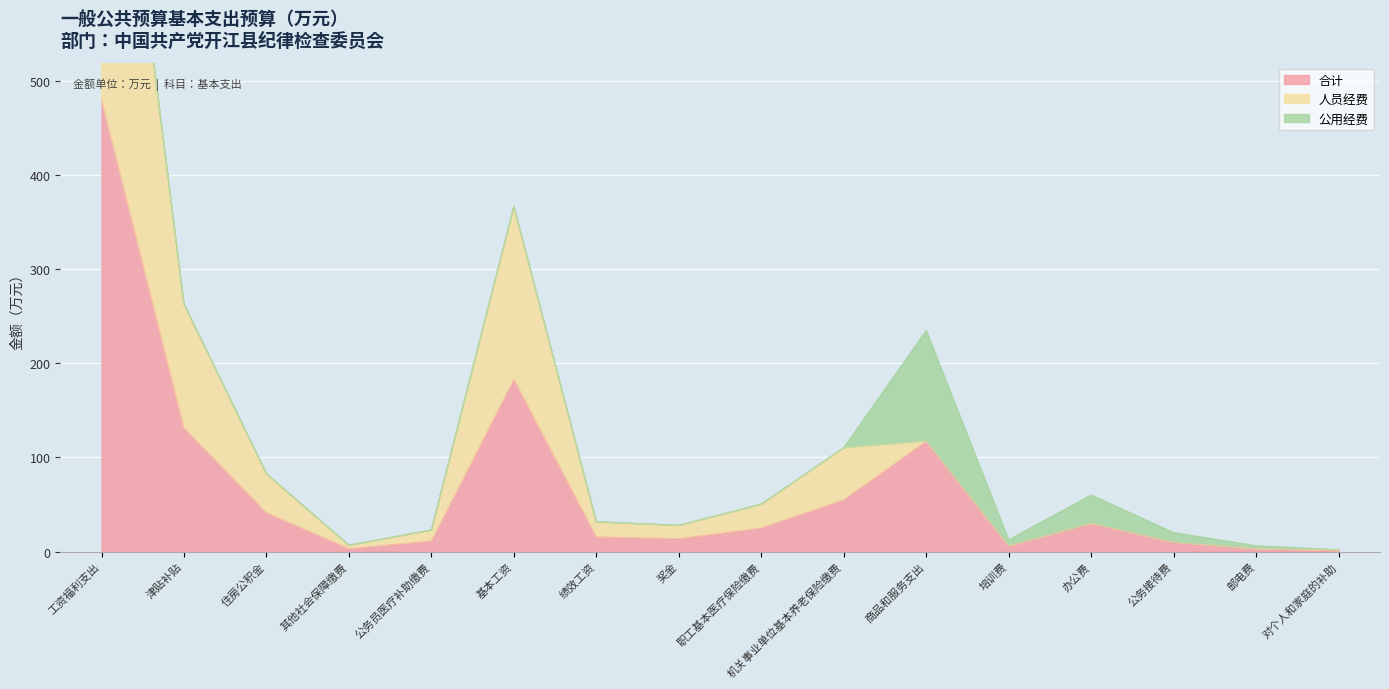

What position from the right is 商品和服务支出?

6